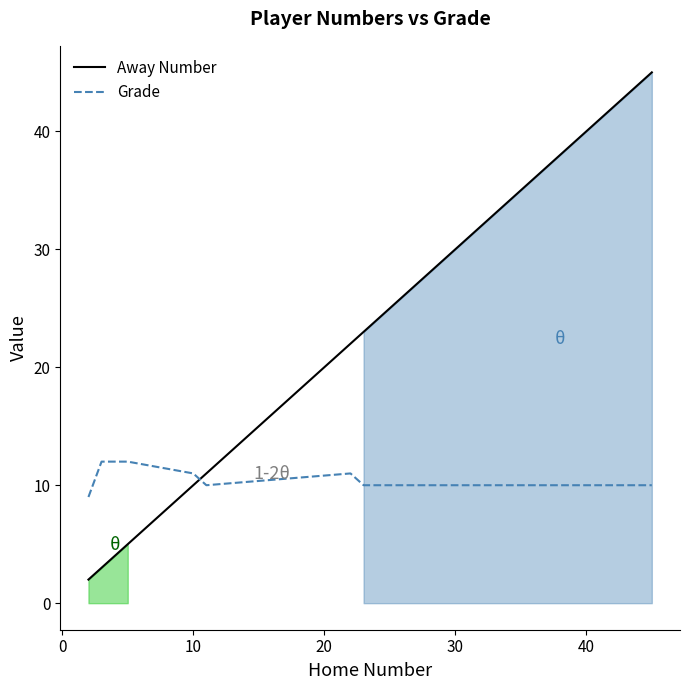

What is the maximum value for Away Number?

45